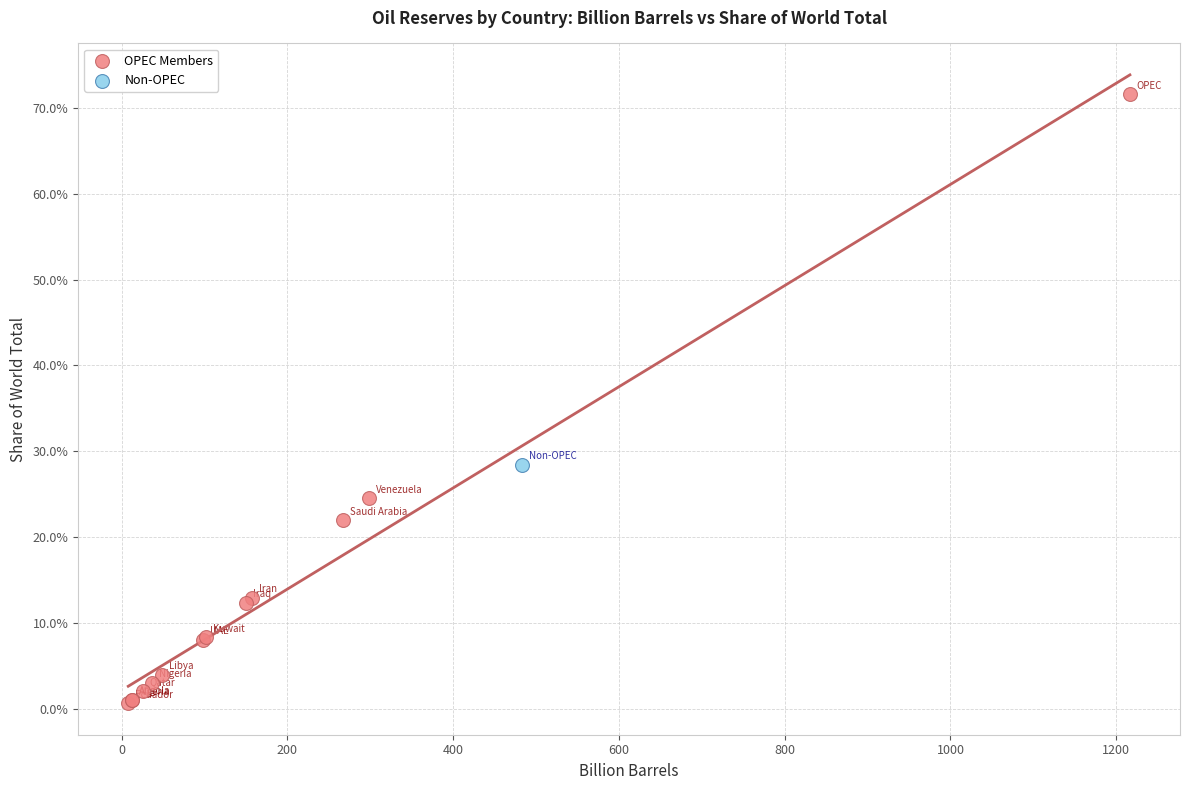

What are all the series names shown in the legend?

OPEC Members, Non-OPEC